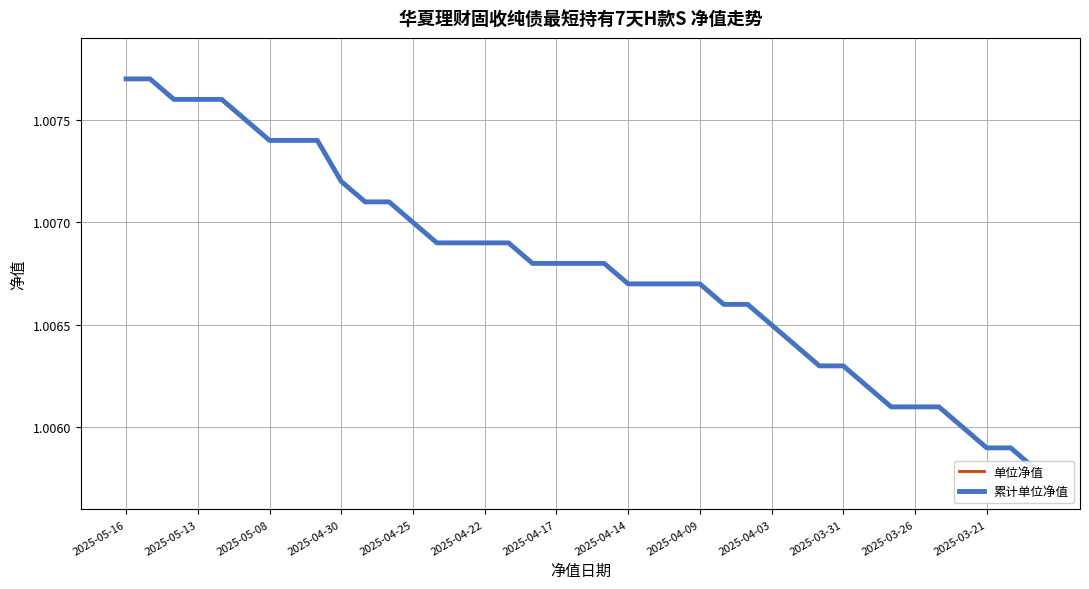

Between 13 and 2025-04-14, which is larger?

2025-04-14